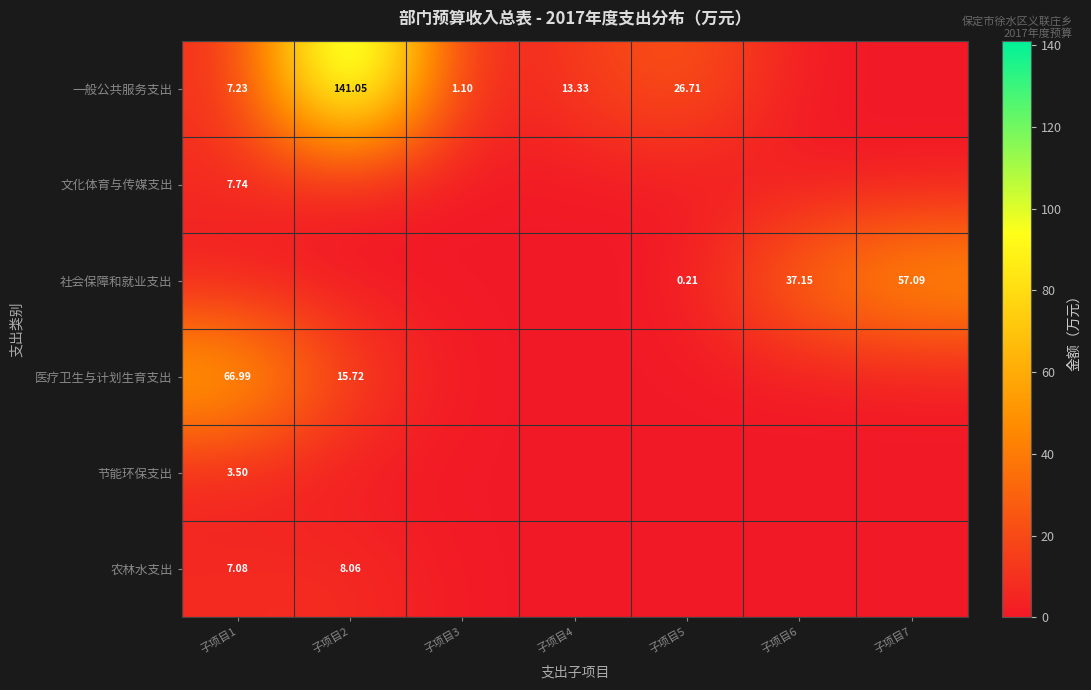

Is the value of 医疗卫生与计划生育支出 at 子项目2 greater than the value of 社会保障和就业支出 at 子项目7?

No